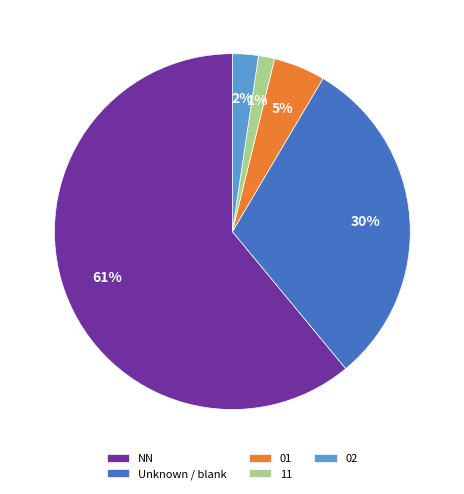

To the nearest percent, what portion does 02 represent?

2%